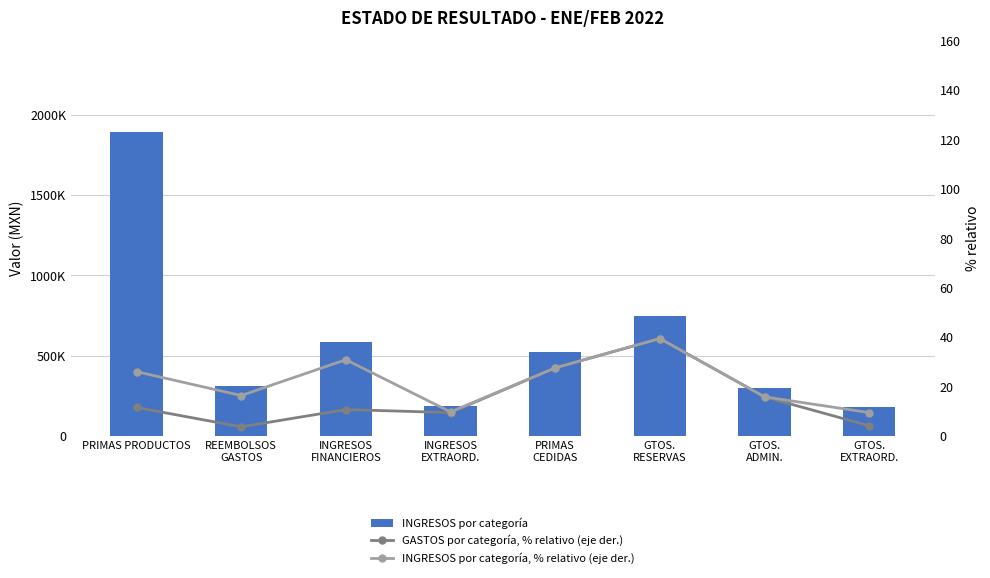

What is the value of the INGRESOS por categoría bar at the 5th from the left?

523623.8